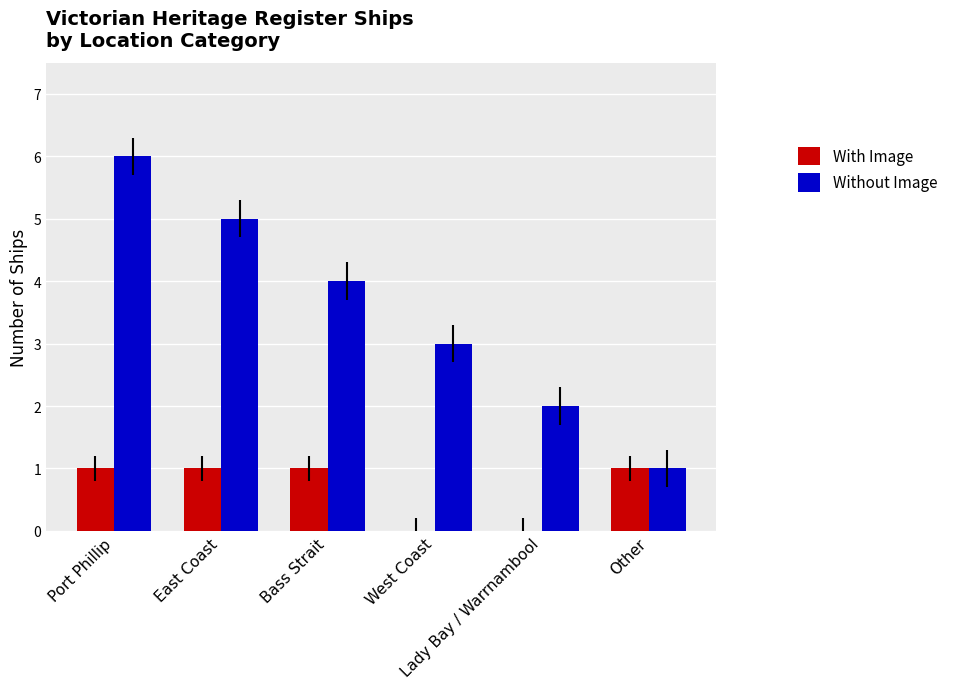

Between Port Phillip and East Coast, which series saw the biggest shift?

Without Image